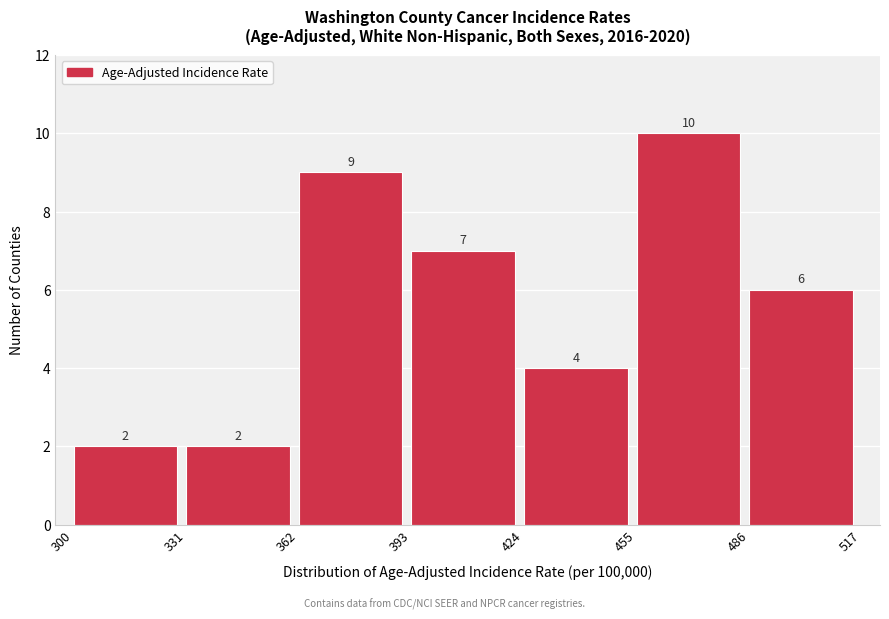

Reading left to right, transcribe this chart: for each bar, give the range it covers on the x-axis and its height.

300 to 331: 2
331 to 362: 2
362 to 393: 9
393 to 424: 7
424 to 455: 4
455 to 486: 10
486 to 517: 6